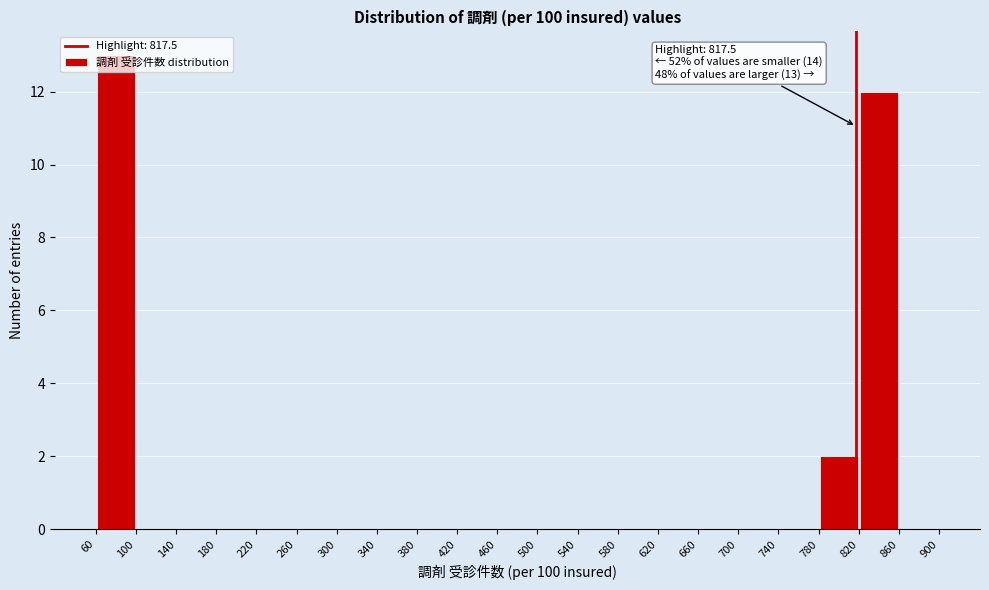

Over which range of the x-axis is the bar tallest?

60 to 100